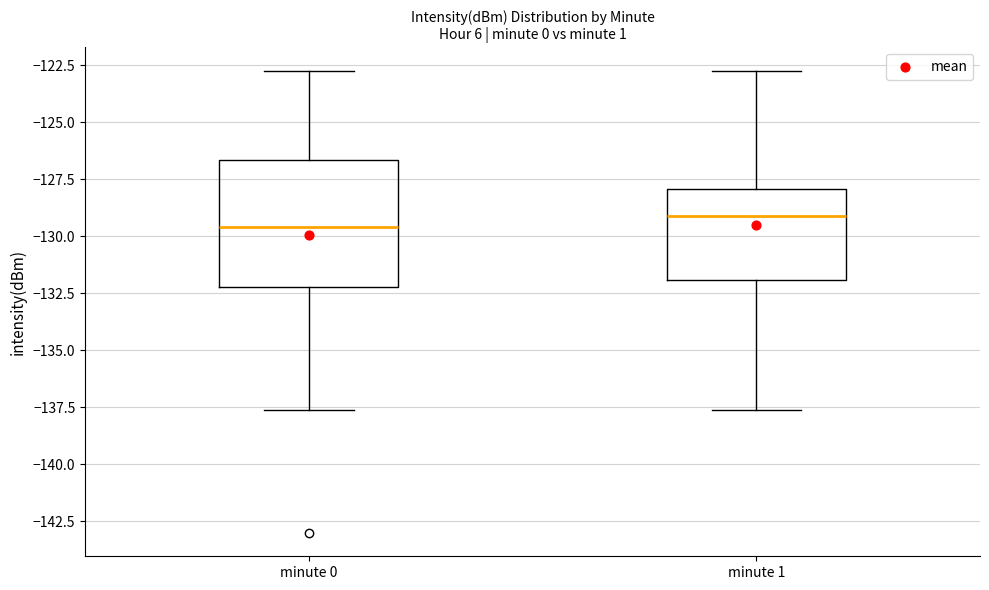

Where is the upper edge of the box for minute 1 on the y-axis? The values are not printed on the chart, so give them approximately, as read against the axis.

-128.0